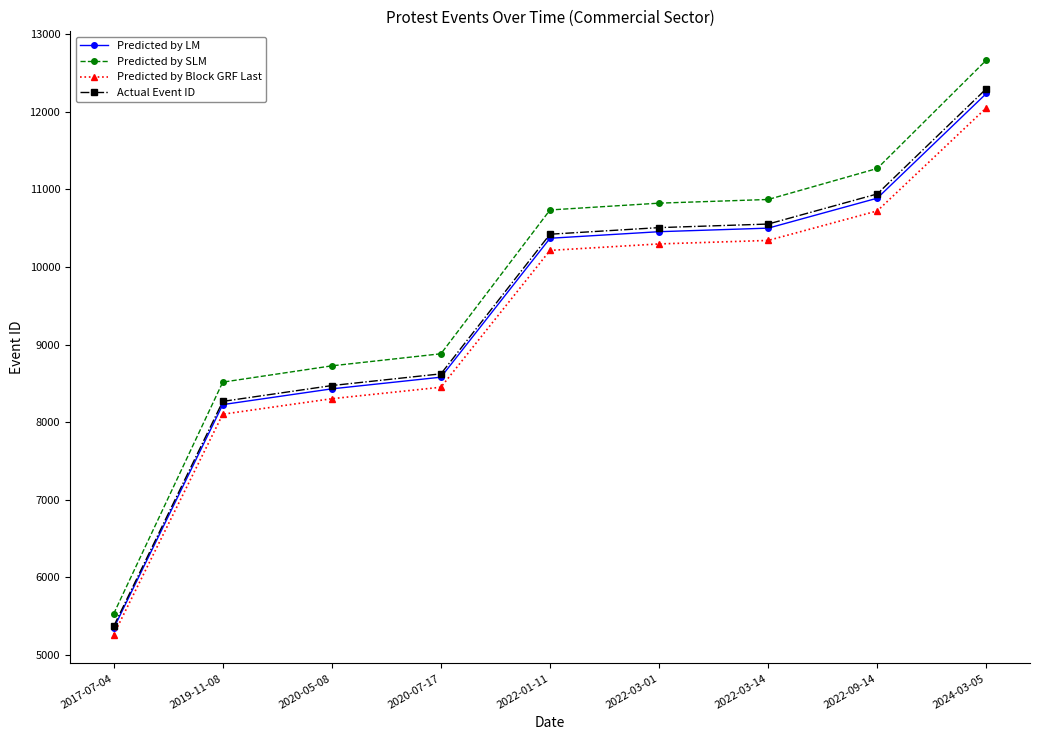

What is the difference between the maximum and second lowest values in the Predicted by Block GRF Last series?

3948.4